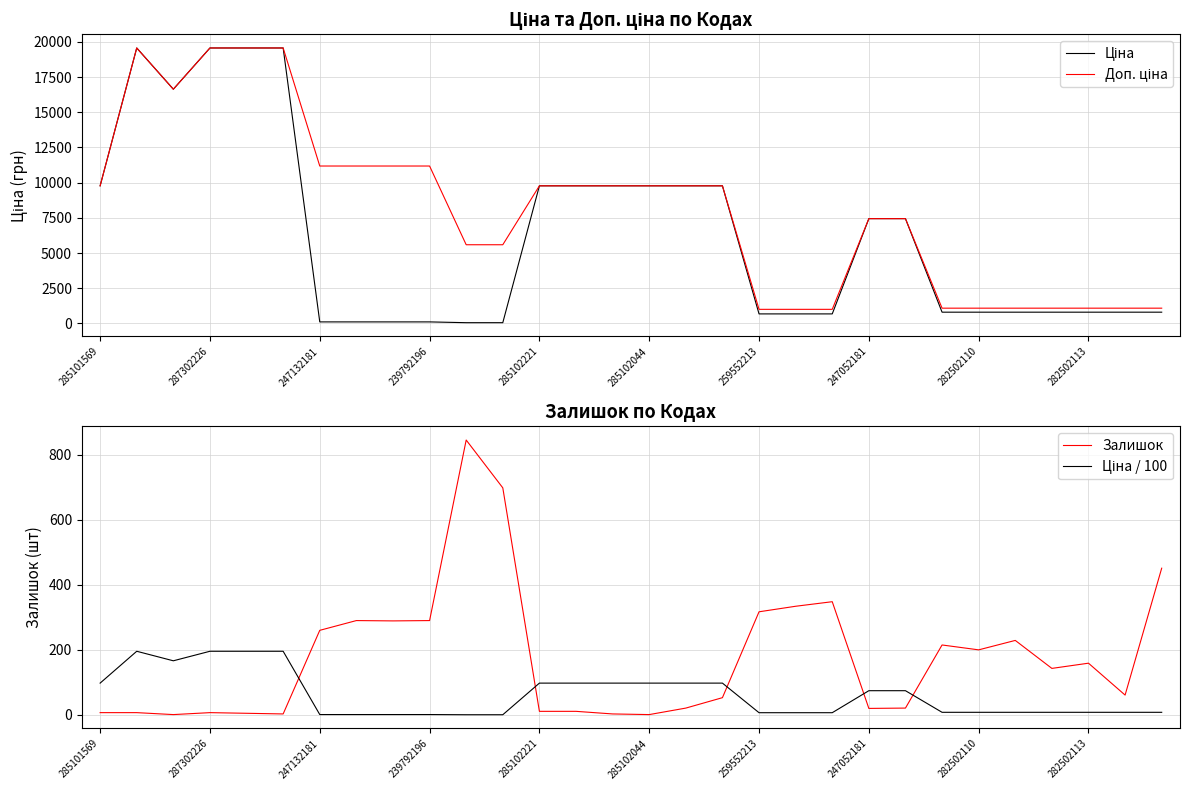

True or false: Доп. ціна has more than 0 interior local peaks.

True